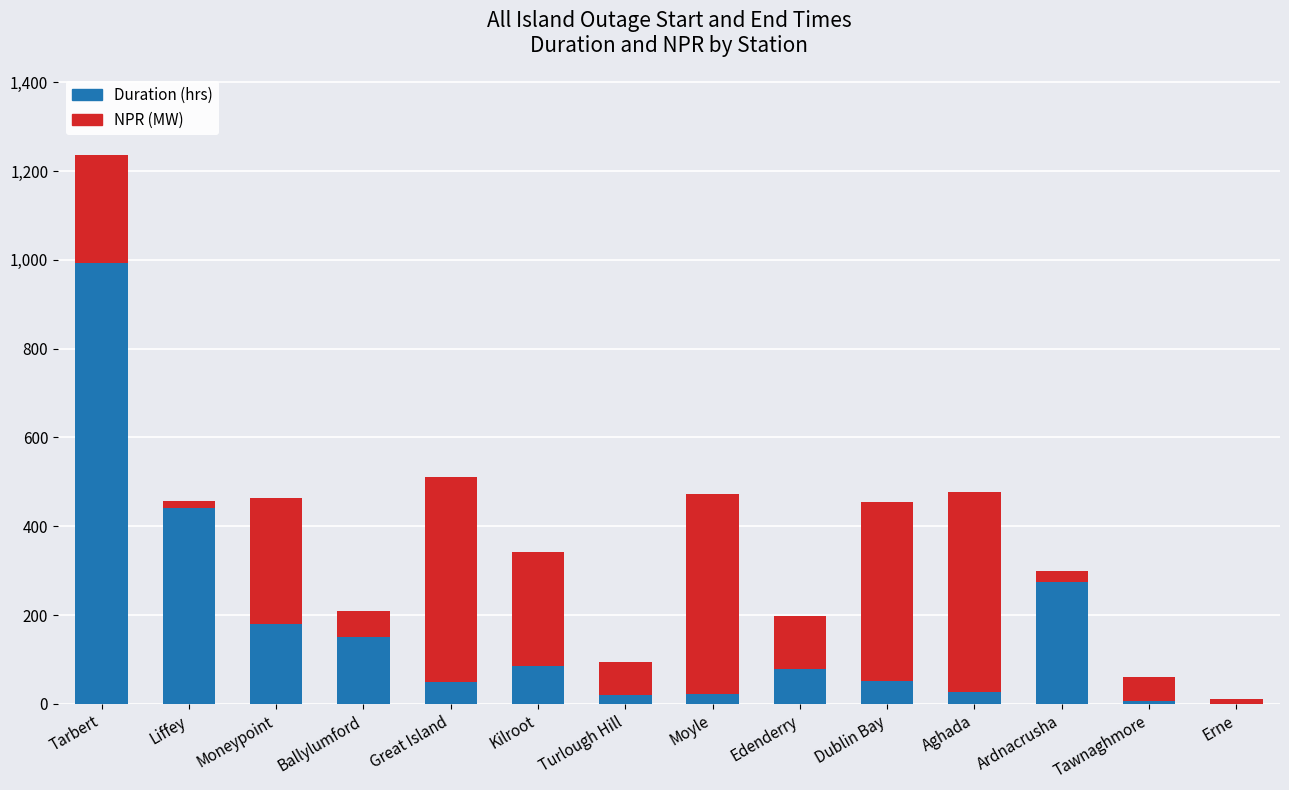

Which category has the highest value in the Duration (hrs) series?

Tarbert